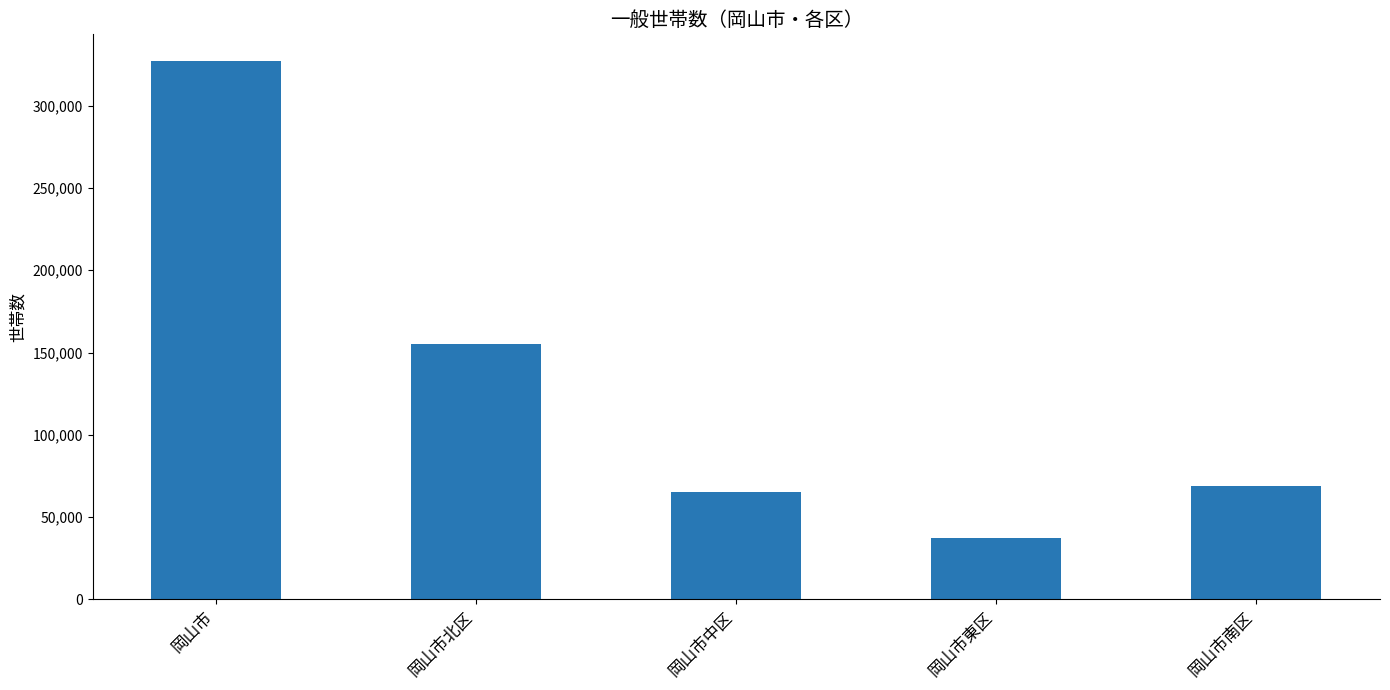

What is the sum of all values?

653972